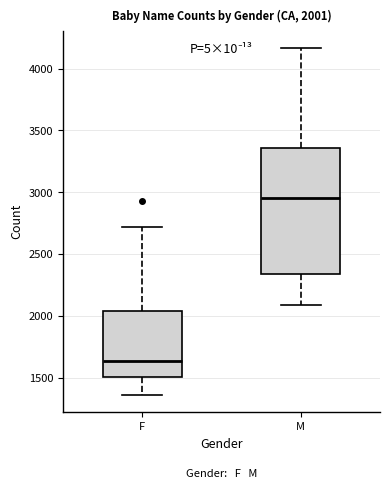

Which box is the tallest, from its lower edge to its upper edge?

M